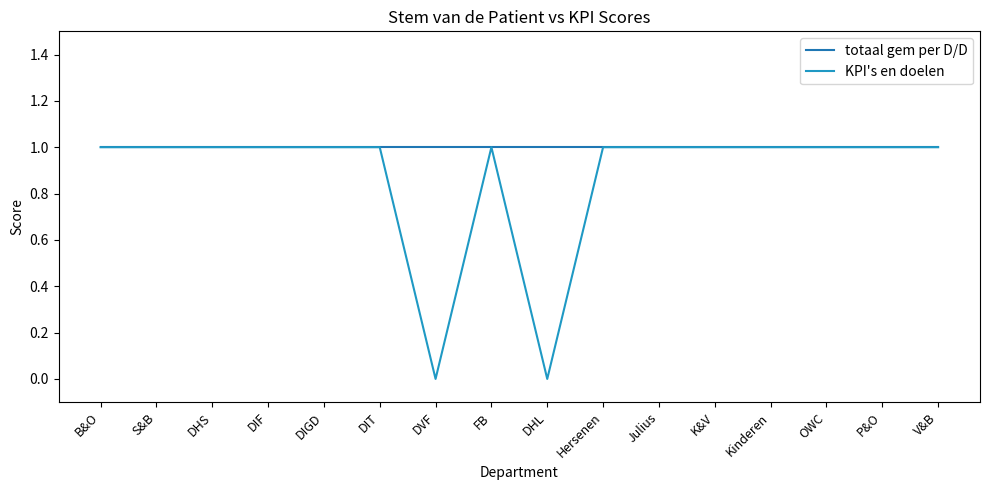

At which category is the sum across all series the highest?

B&O